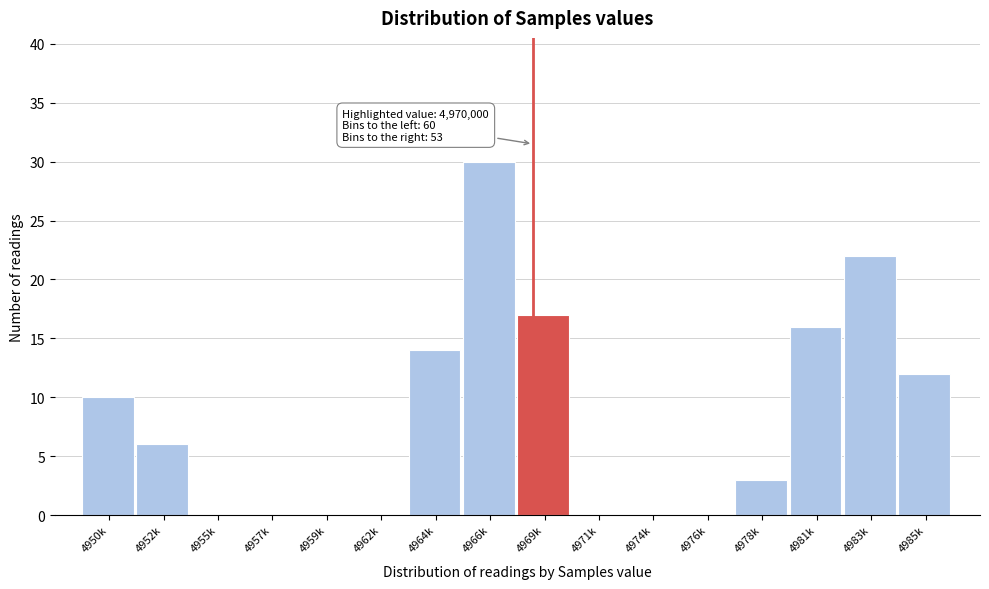

Reading left to right, what are all the values shown in this chart?

4950k=10	4952k=6	4955k=0	4957k=0	4959k=0	4962k=0	4964k=14	4966k=30	4969k=17	4971k=0	4974k=0	4976k=0	4978k=3	4981k=16	4983k=22	4985k=12